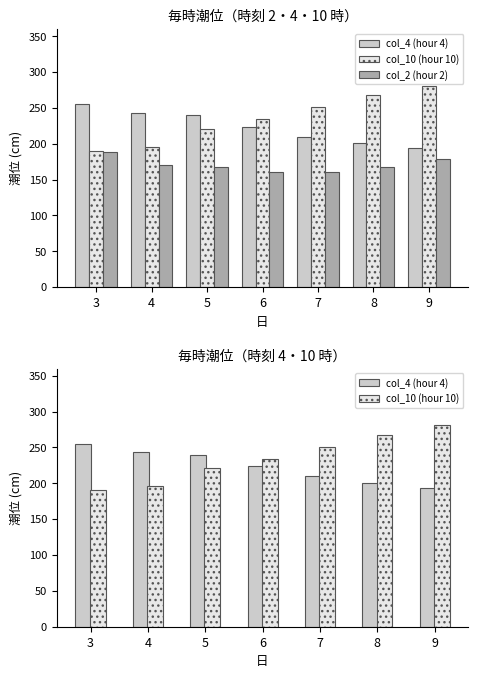

True or false: col_10 (hour 10) has a value of 116 at 4.

False